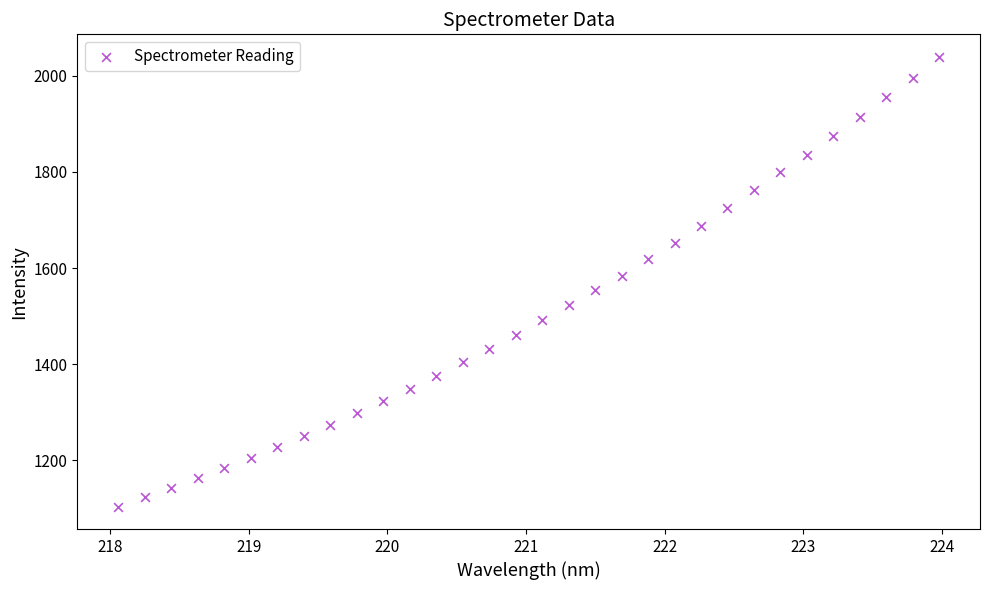

What is the range of Y values (max minus min)?

936.0